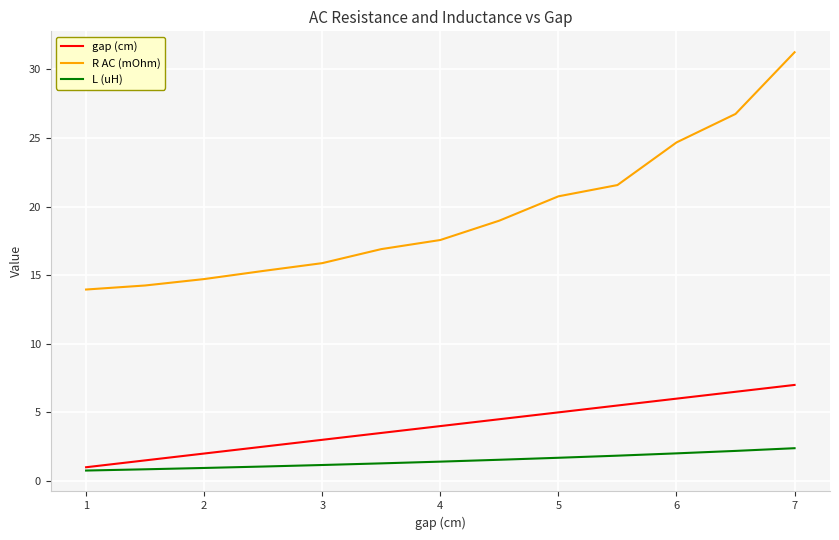

Which series has the largest total across all categories?

R AC (mOhm)